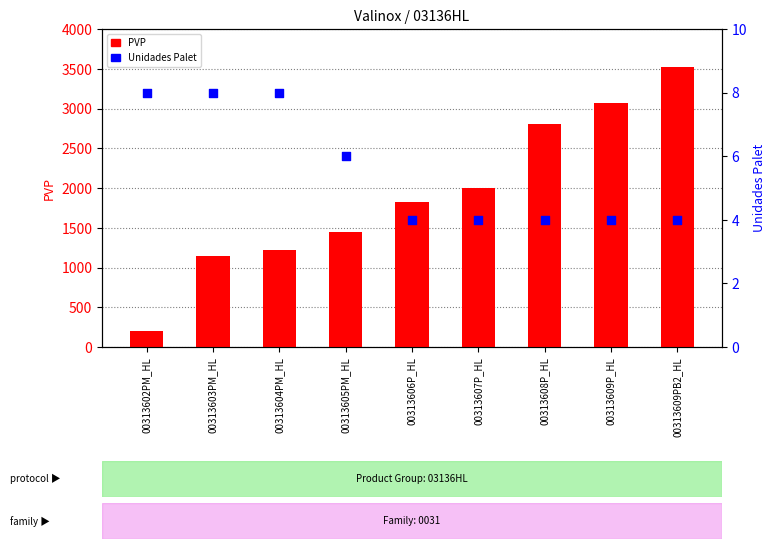

Which series contains the highest Y value?

PVP